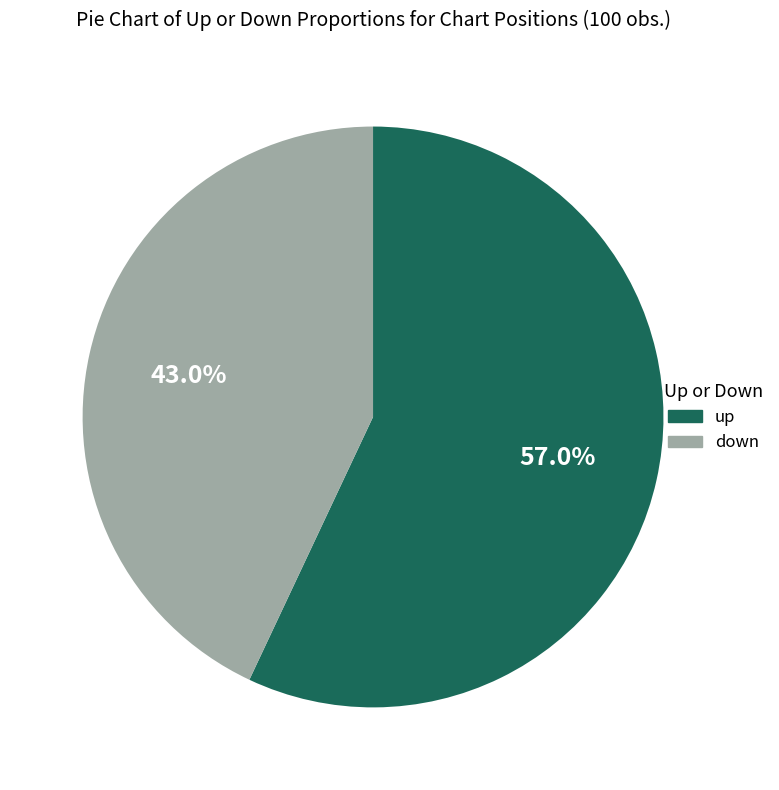

To the nearest percent, what percentage of the pie is up?

57%